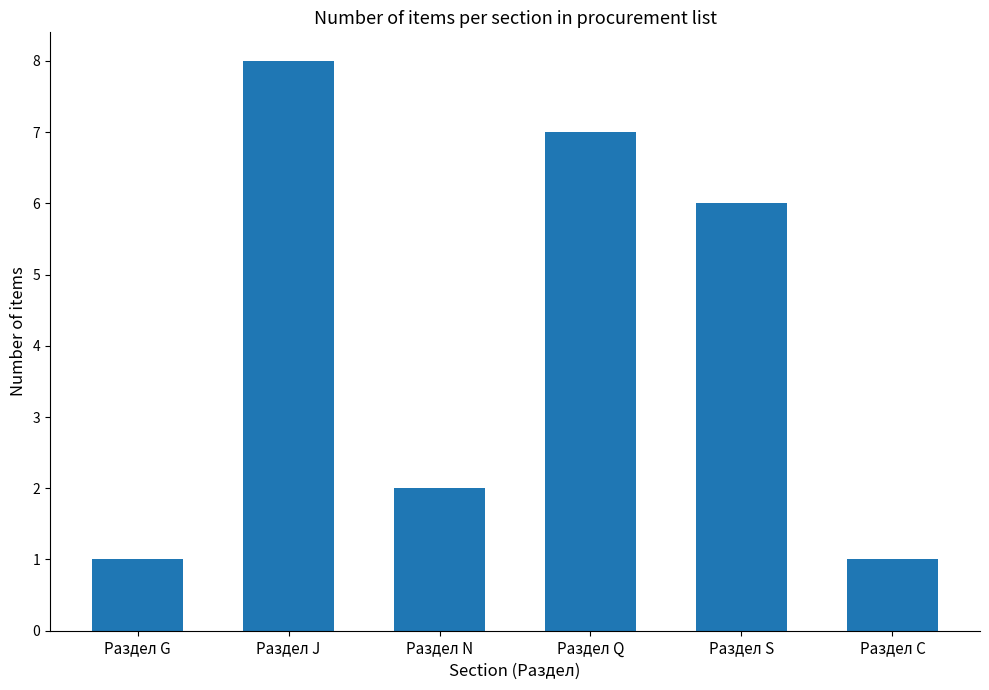

The chart shows a value of 1 at Раздел G. True or false?

True